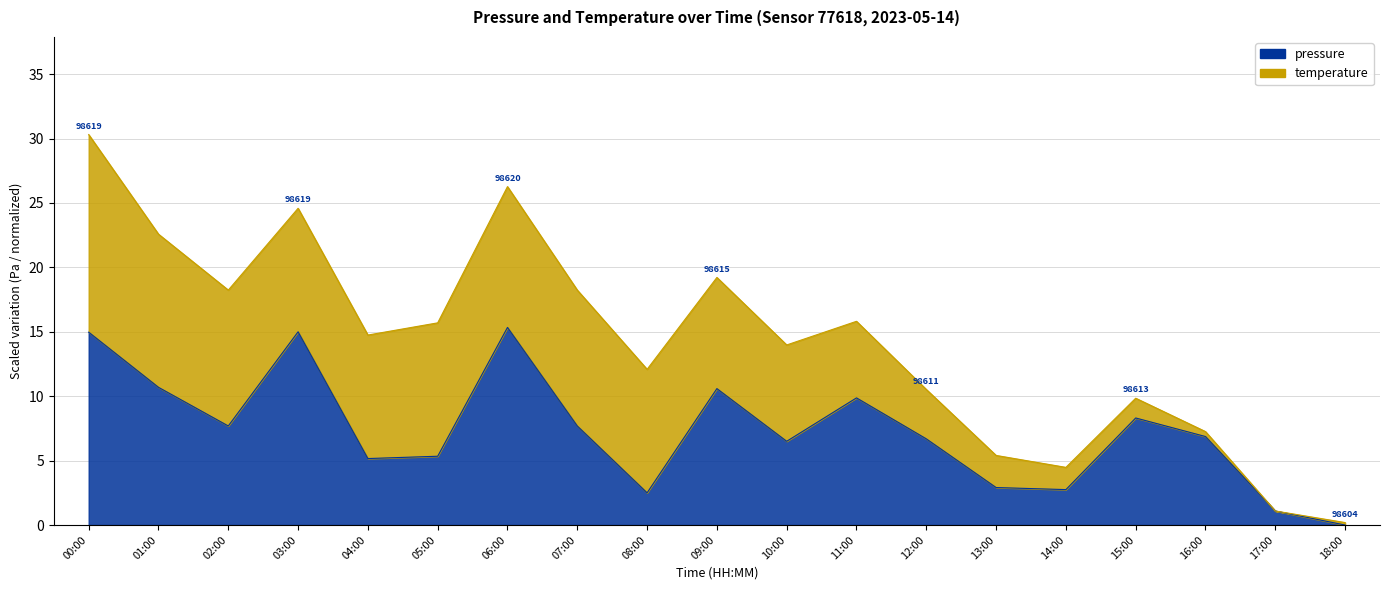

What position from the right is 01:00?

18